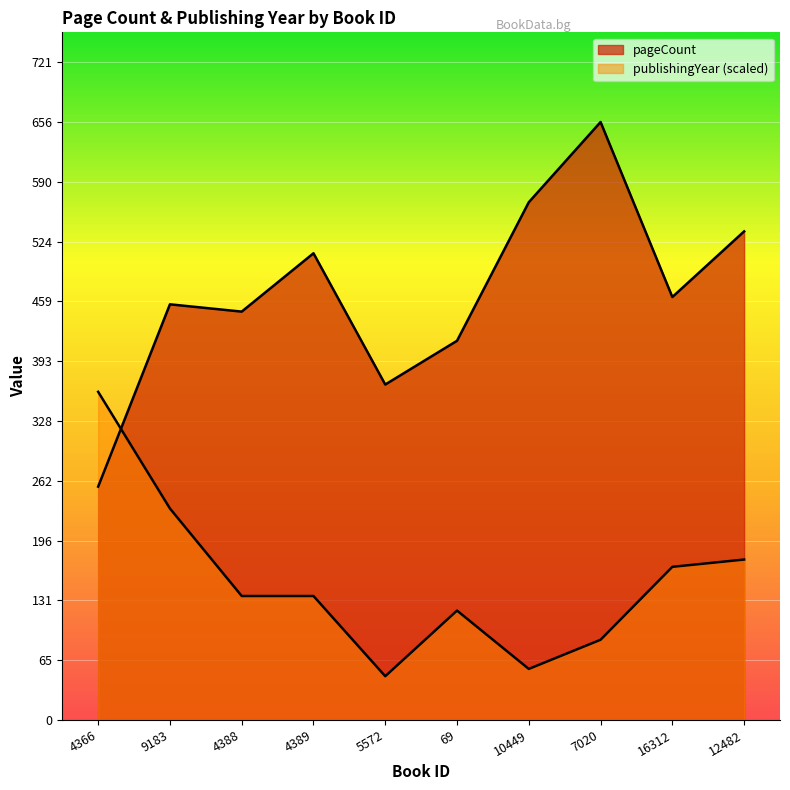

List the series in order of their overall mean, lowest first.

publishingYear, pageCount